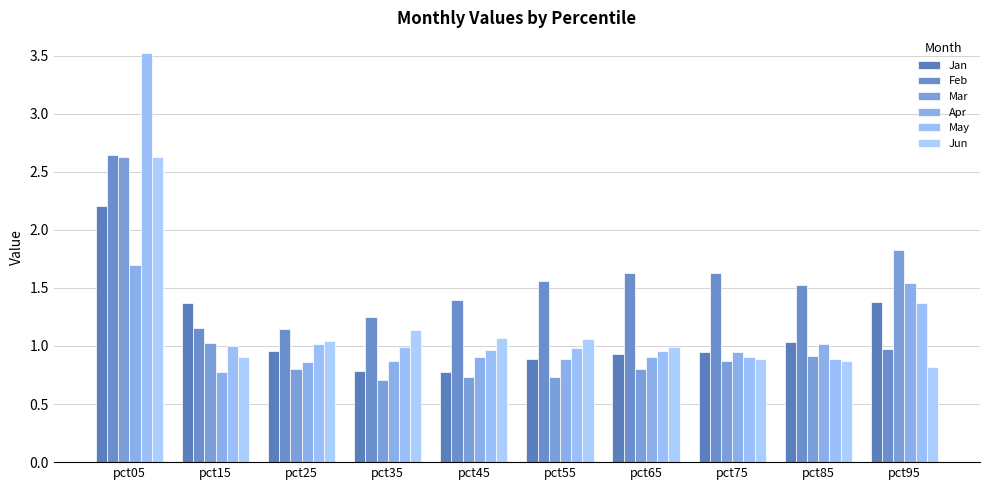

At which label is Apr closest to 1?

pct85